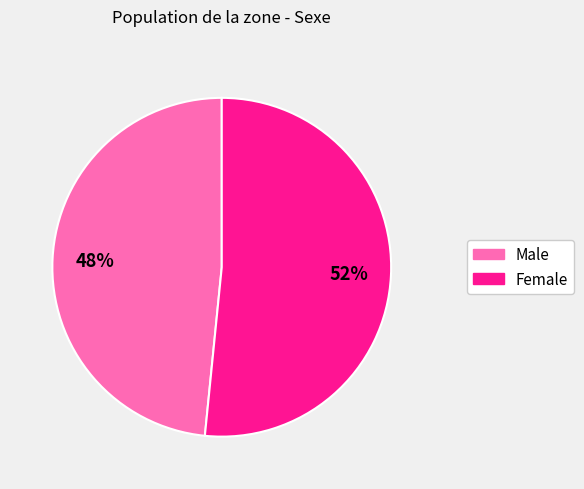

Is it true that Male is 58% of the pie?

False